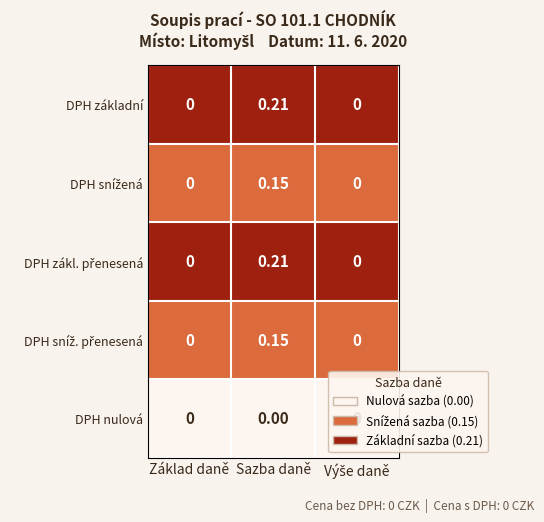

At which category does the chart reach its peak across all series?

Sazba daně